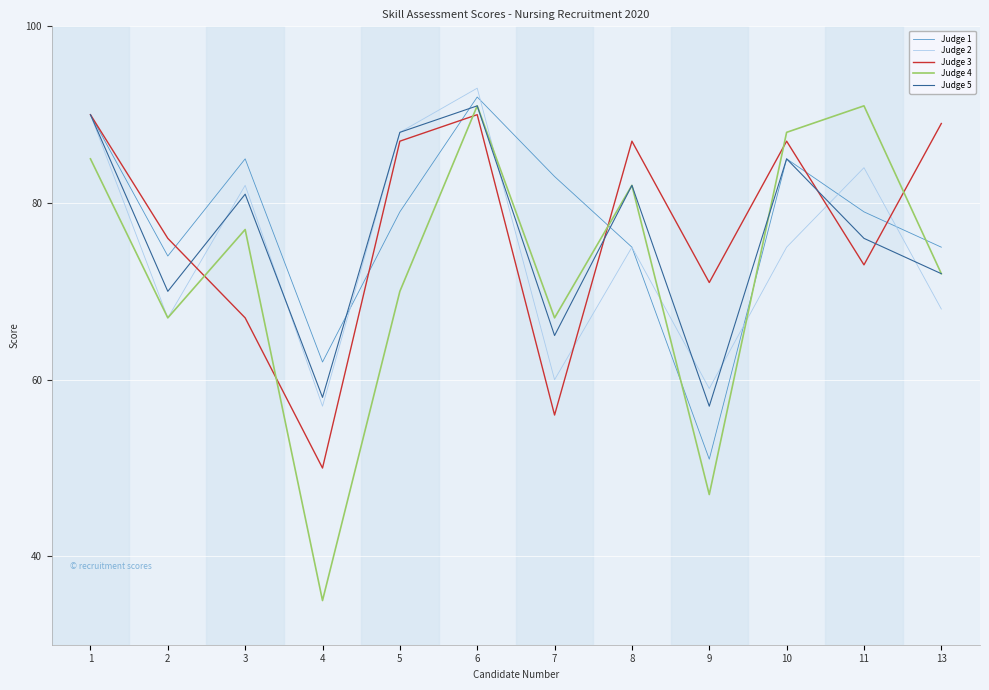

Which label corresponds to the smallest value in the chart?

4